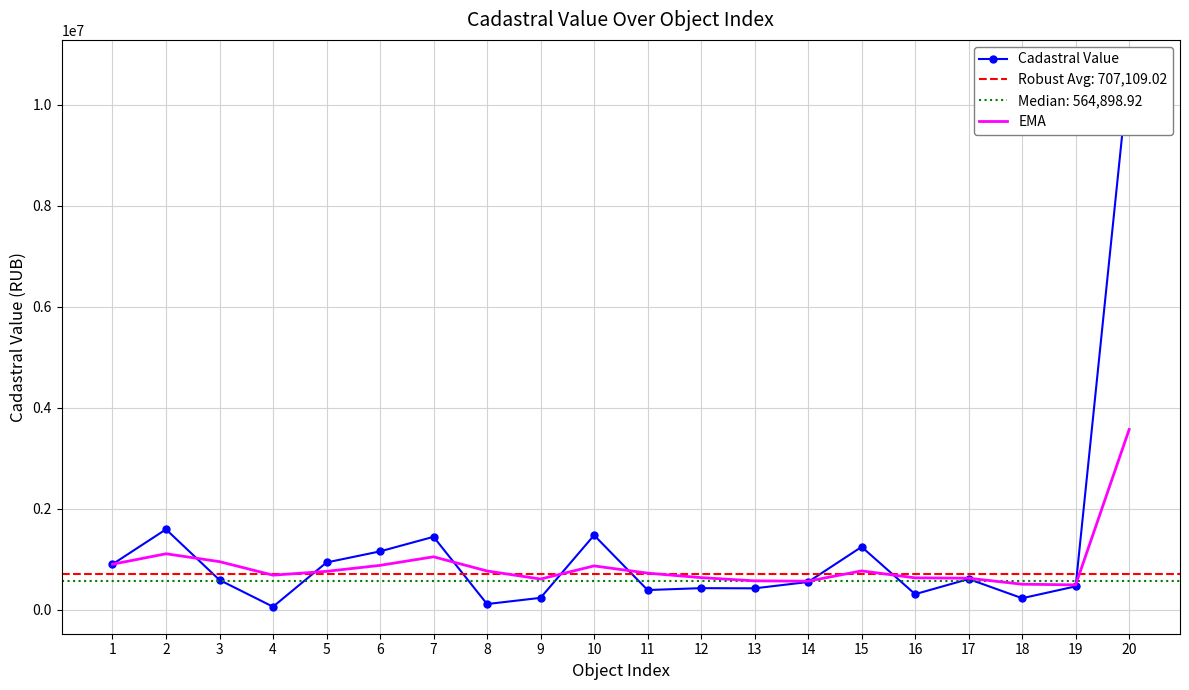

How many values in the Cadastral Value series exceed 584592?

10